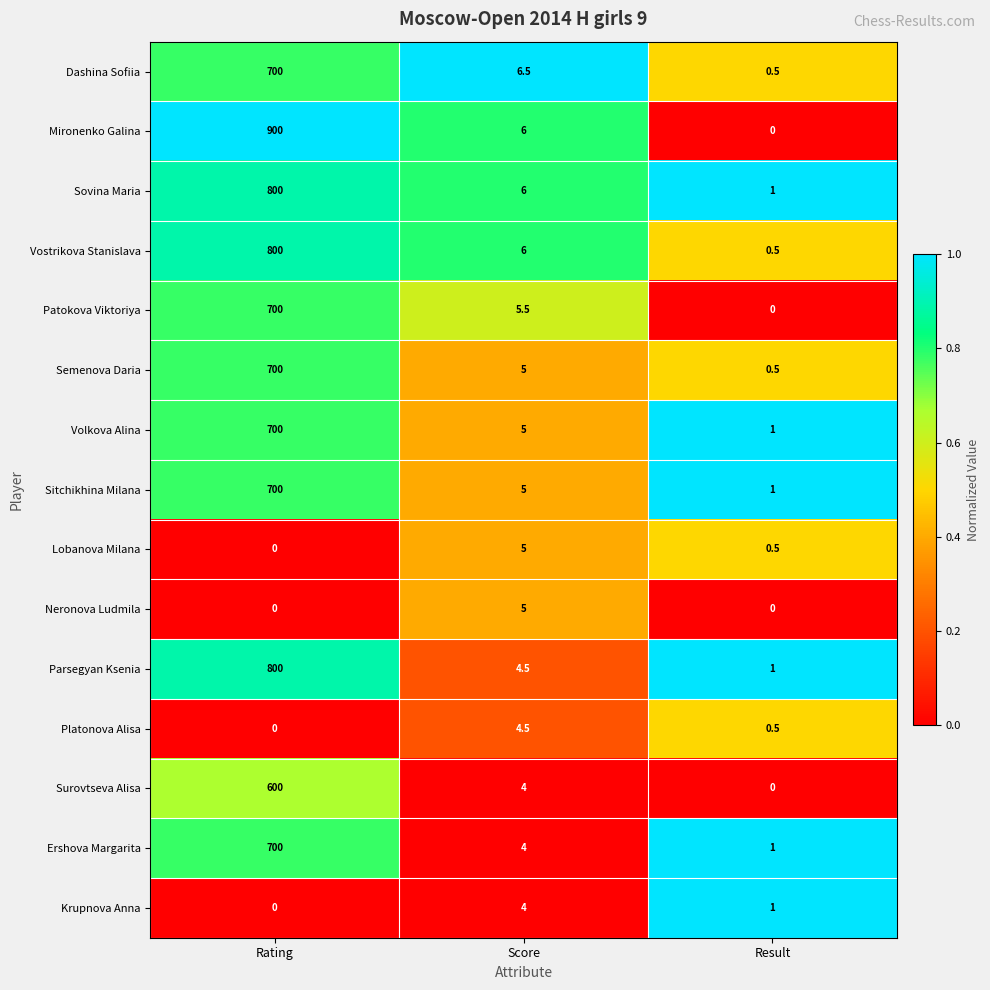

Which series has the largest range (max minus min)?

Mironenko Galina